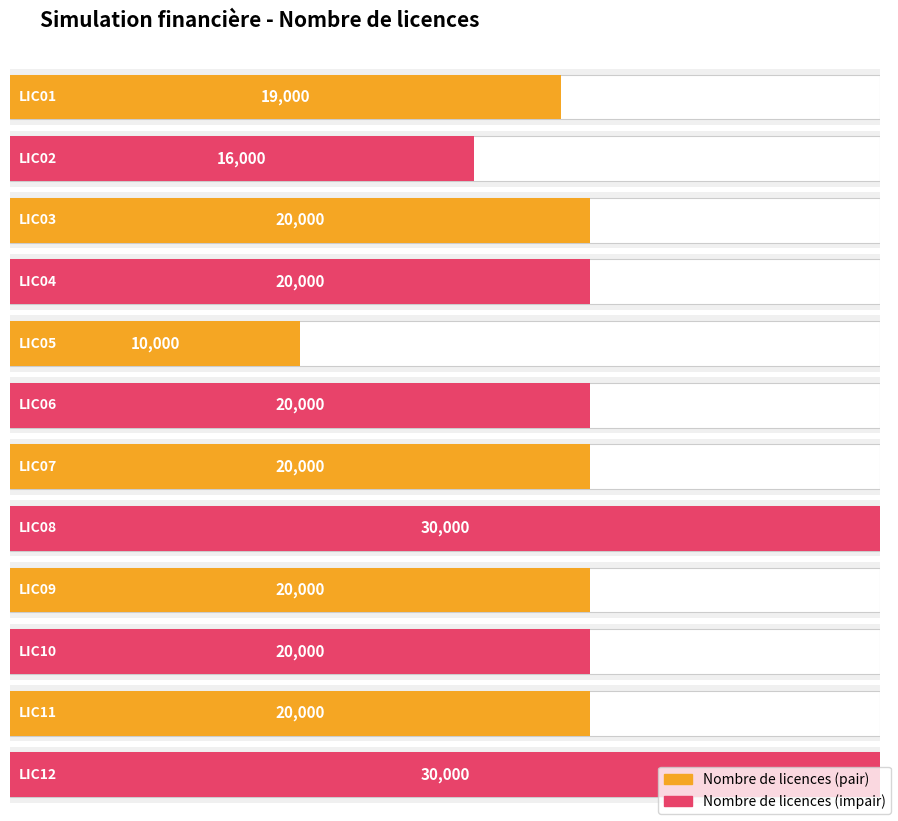

What is the difference between the maximum and second lowest values?

14000